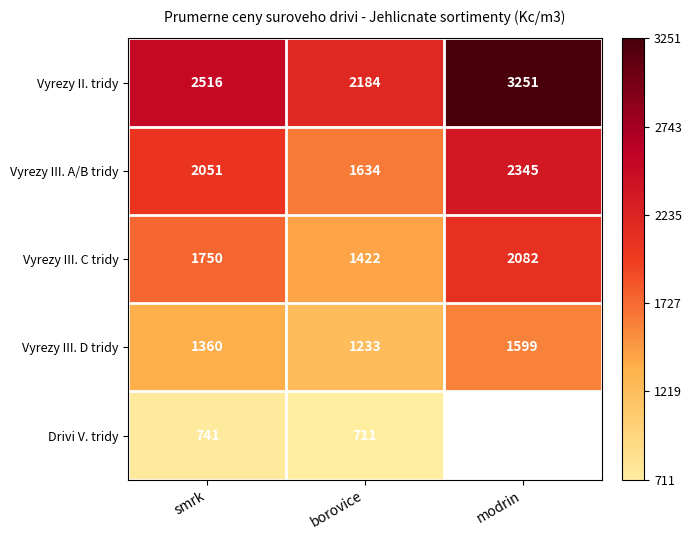

At which label does Vyrezy III. A/B tridy reach its peak?

modrin